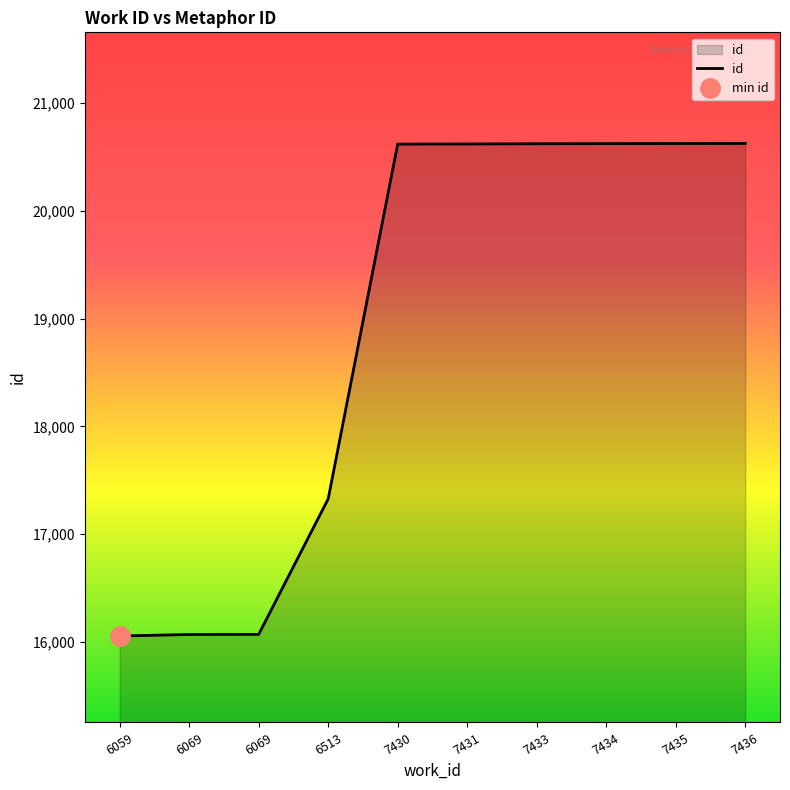

What is the difference between the maximum and minimum values?

4573